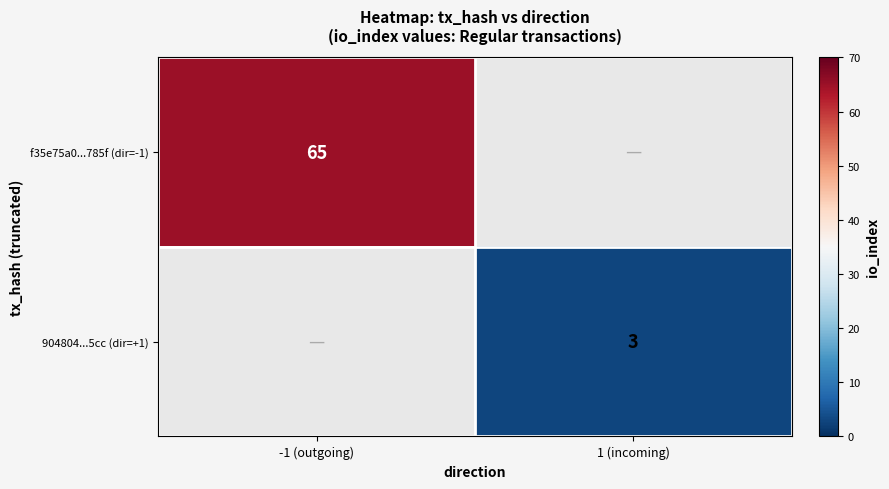

True or false: f35e75a0...785f (dir=-1) has a value of 65 at -1 (outgoing).

True